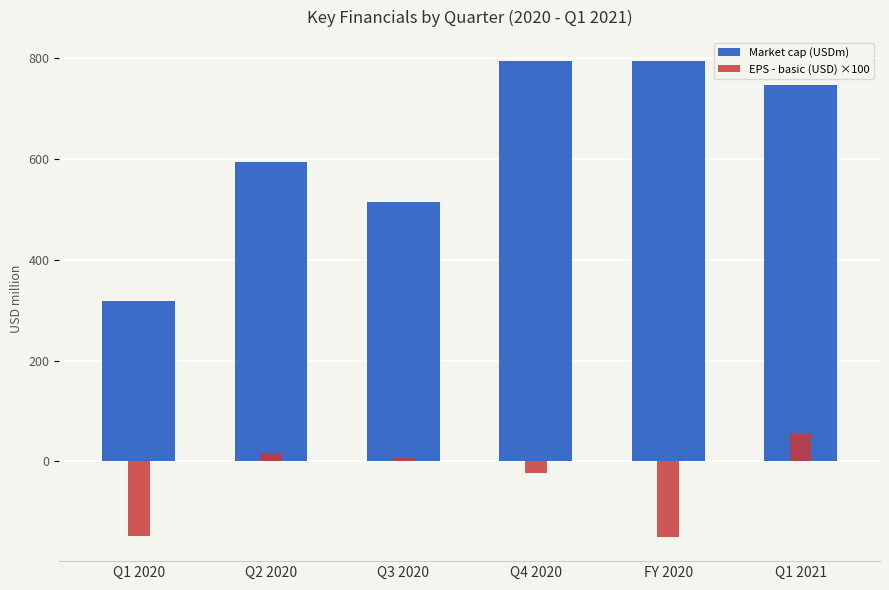

How many bars are there in each group?

2